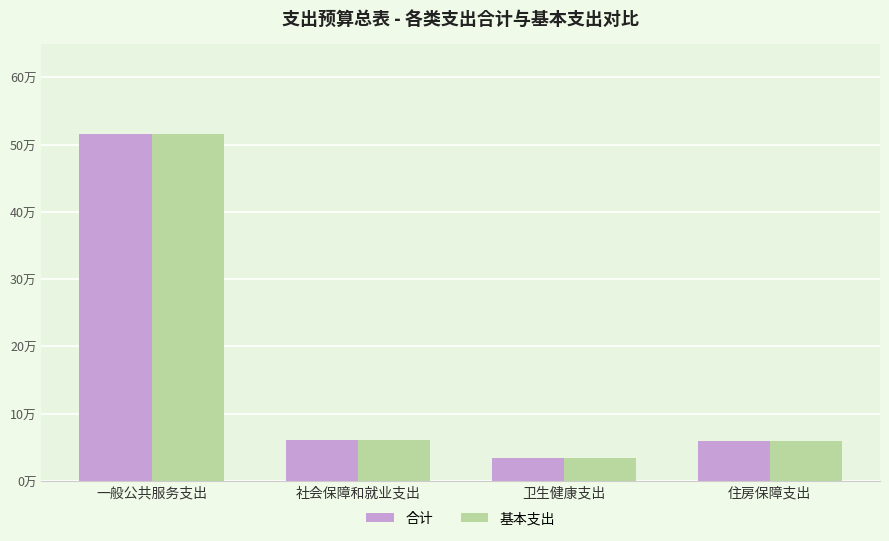

Are the bars horizontal?

No